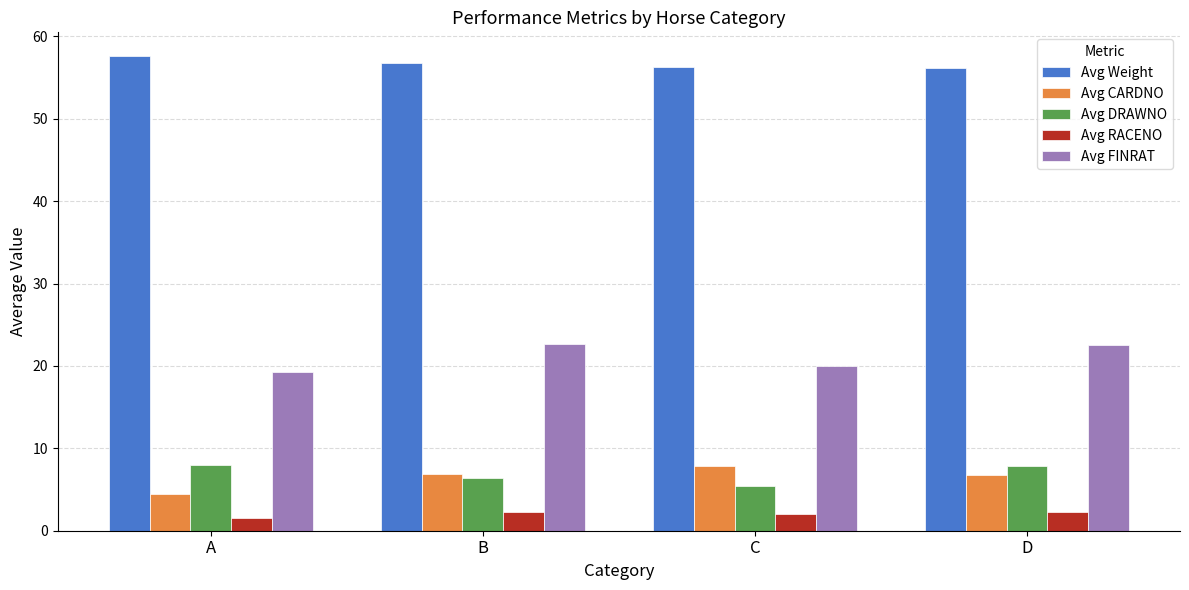

Rank the series at C from lowest to highest value.

Avg RACENO, Avg DRAWNO, Avg CARDNO, Avg FINRAT, Avg Weight